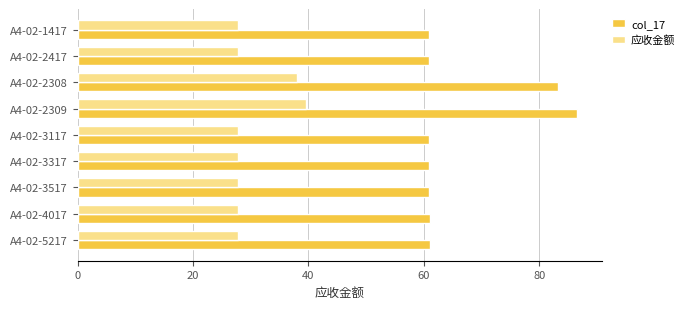

What is the maximum value for 应收金额?

39.5